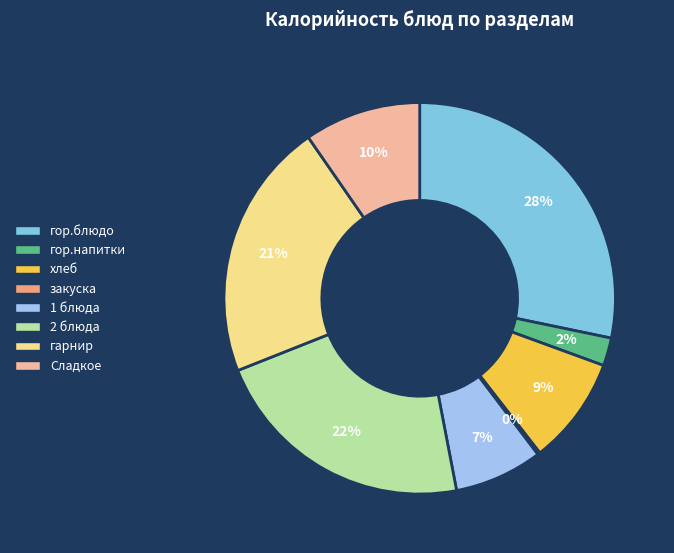

To the nearest percent, what is the average slice percentage?

12%